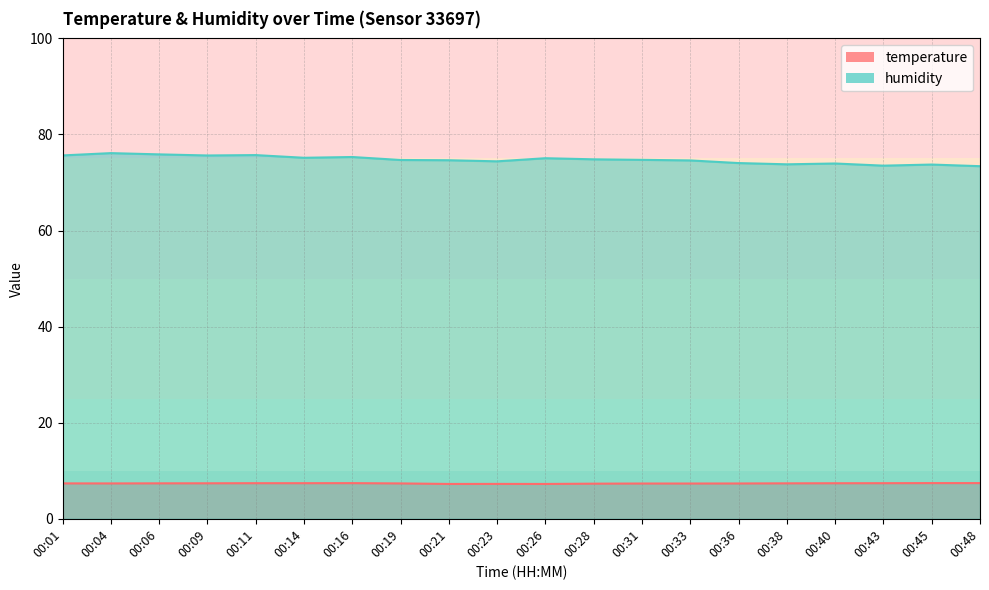

The value of temperature at 00:06 is 7.4. True or false?

True